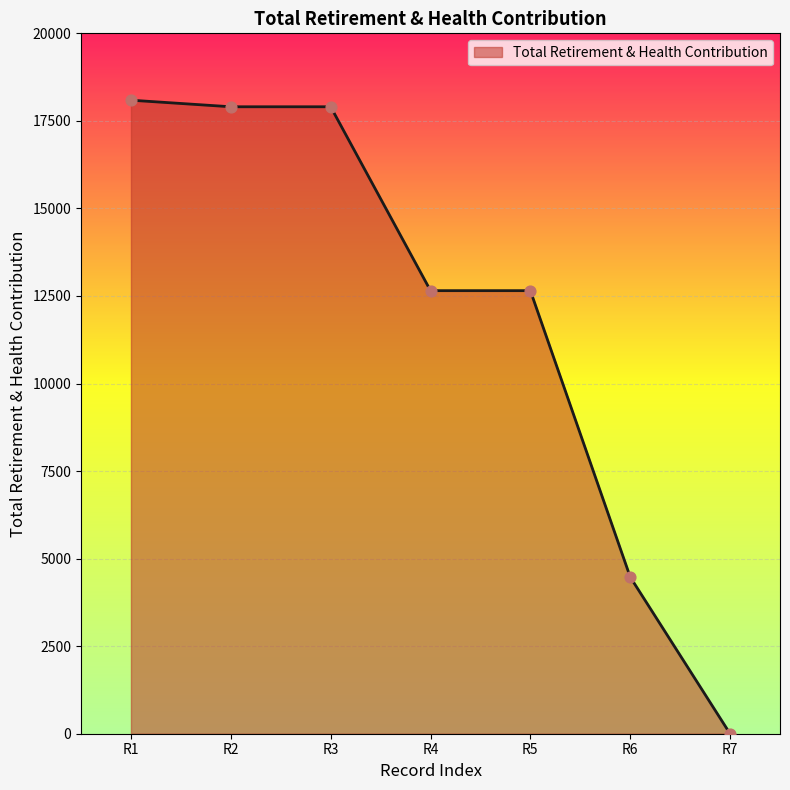

Between R2 and R4, which is larger?

R2